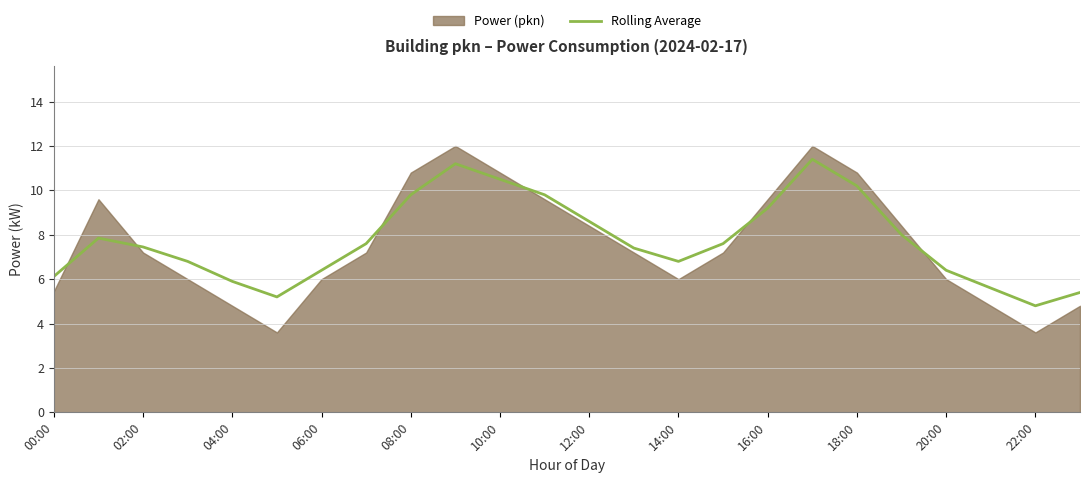

How many lines are shown in the chart?

1